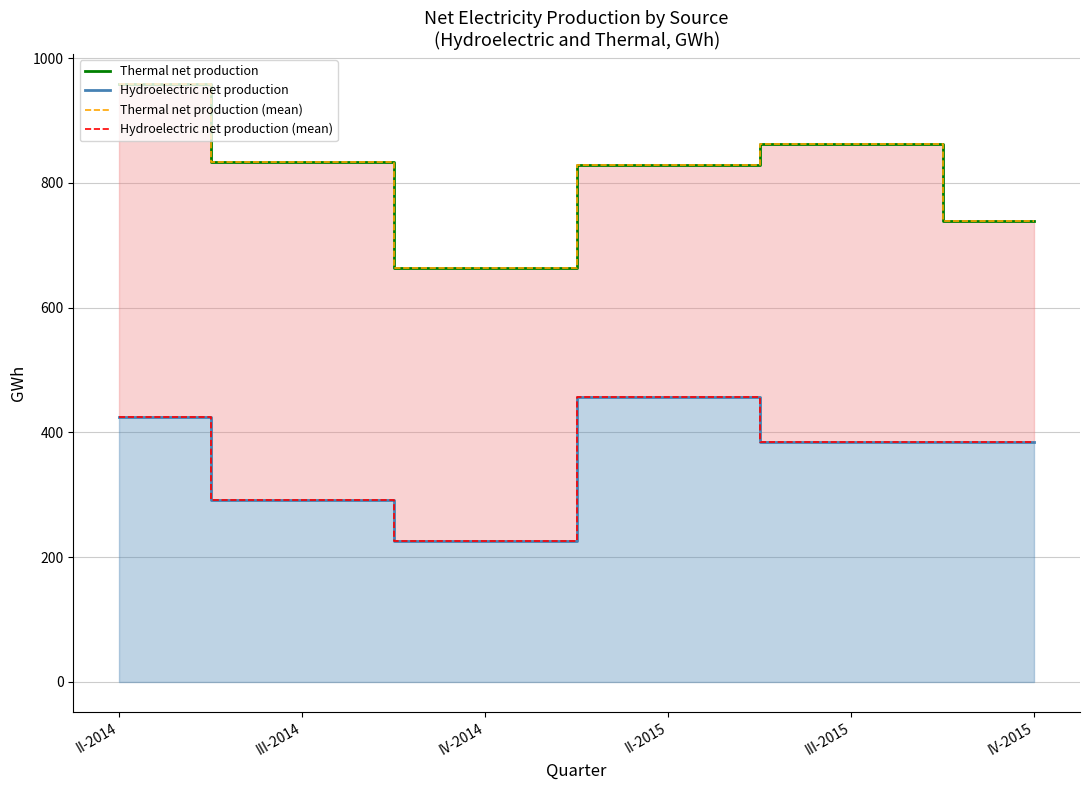

The Hydroelectric net production (mean) series shows 424 at II-2014. True or false?

True